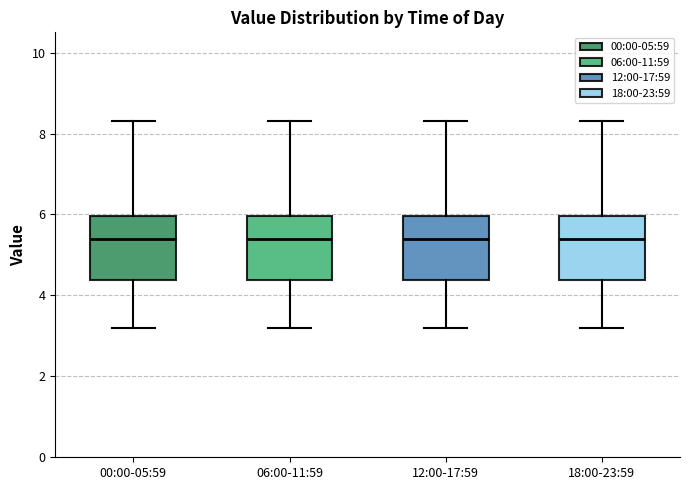

Where is the upper edge of the box for 12:00-17:59 on the y-axis? The values are not printed on the chart, so give them approximately, as read against the axis.

6.0